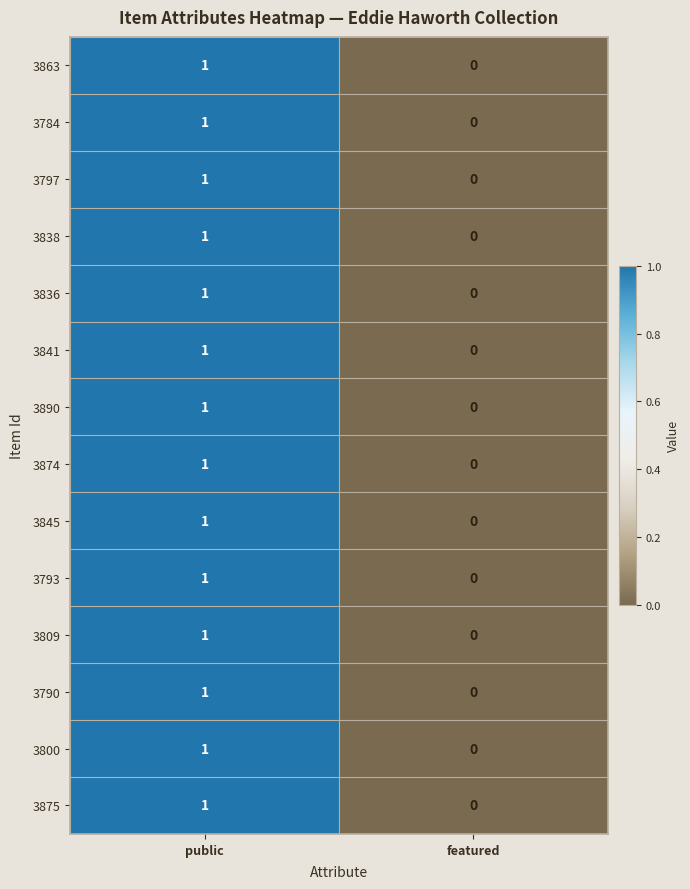

True or false: 3836 has a value of -1 at featured.

False